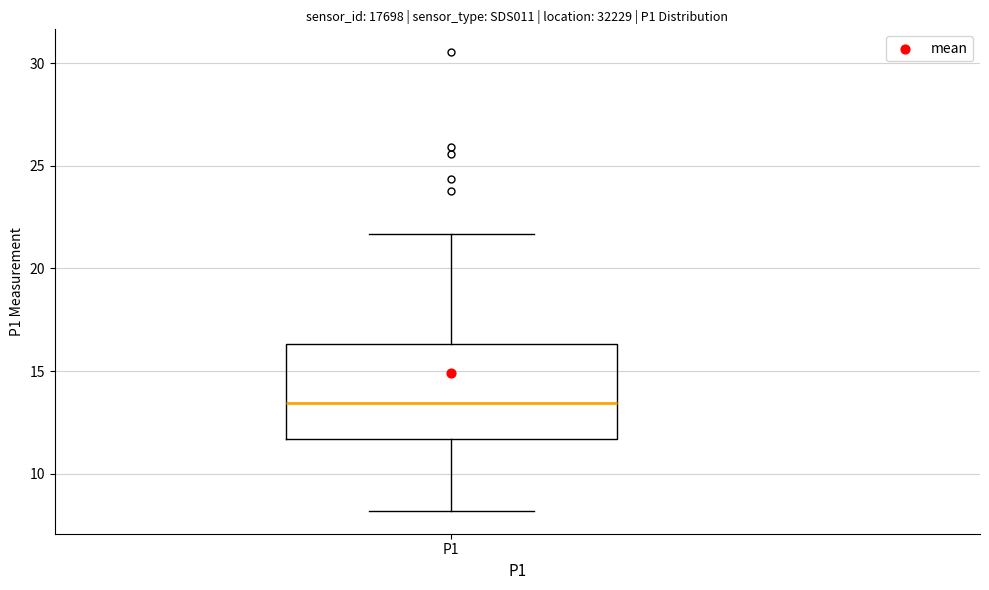

Transcribe this box plot: give where the median line is, the range the box spans, and where the two whiskers end, as read against the y-axis. The values are not printed on the chart, so give them approximately, as read against the axis.

median 13.5, box 11.5 to 16.5, whiskers 8.0 to 21.5